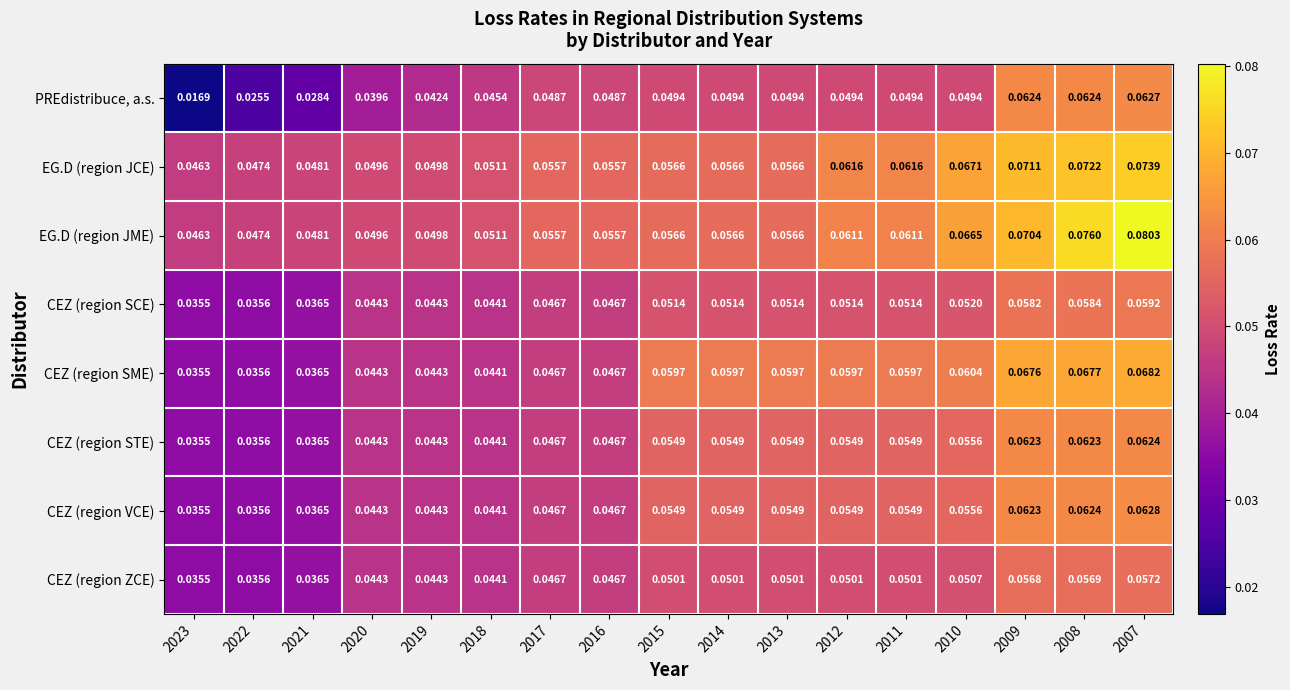

Which series has the largest range (max minus min)?

PREdistribuce, a.s.